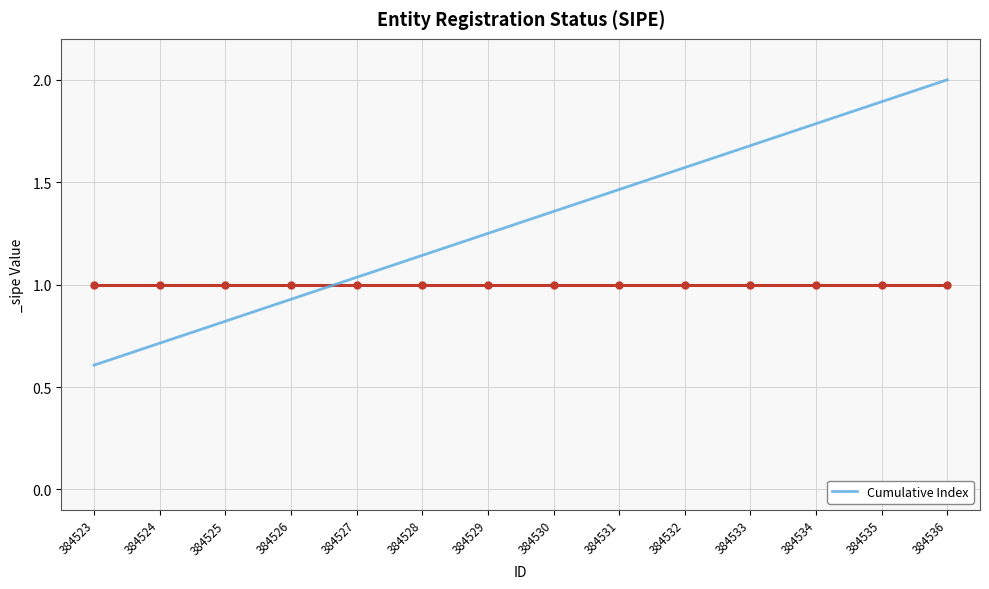

Is this an area chart (filled region under the line)?

No